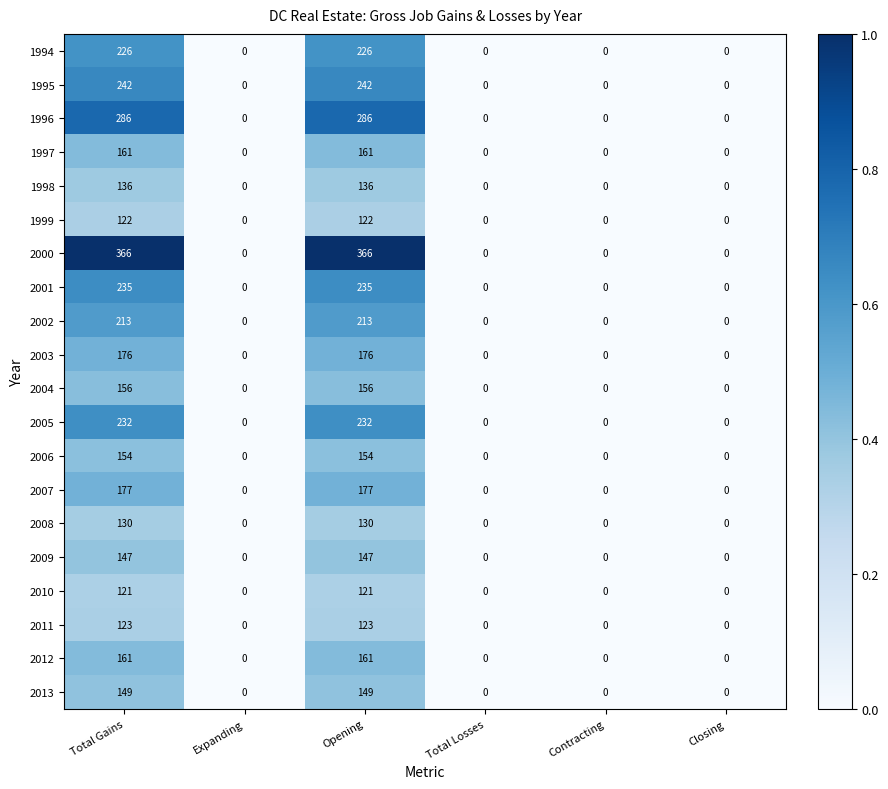

What is the difference between the maximum and minimum values in the 1998 series?

136